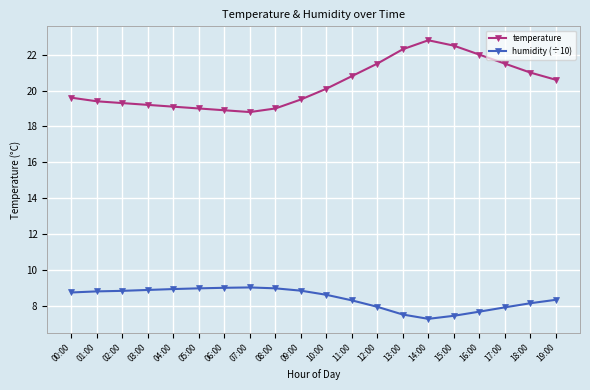

The value of temperature at 12:00 is 15.0. True or false?

False